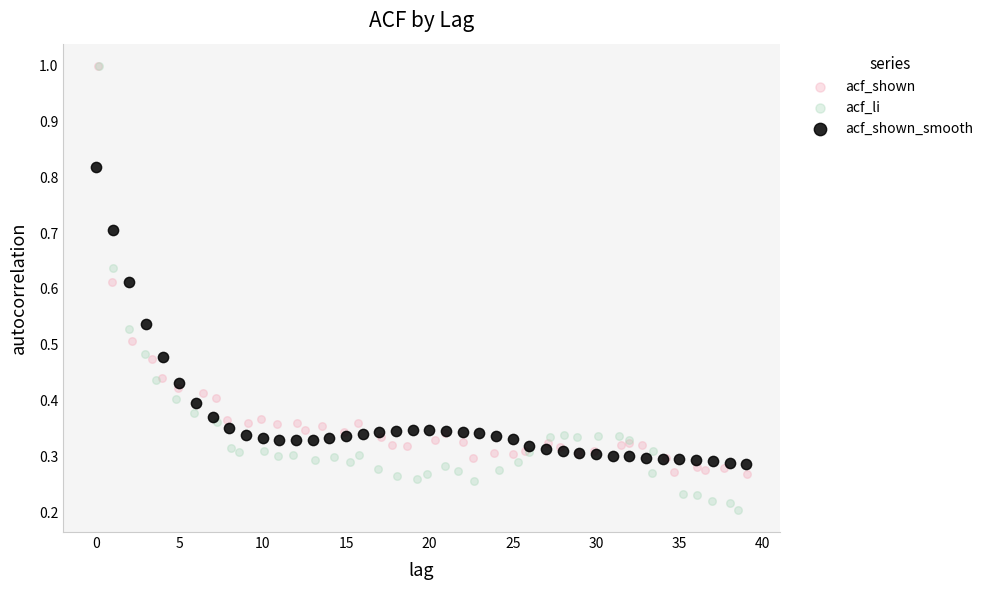

What are all the series names shown in the legend?

acf_shown, acf_li, acf_shown_smooth